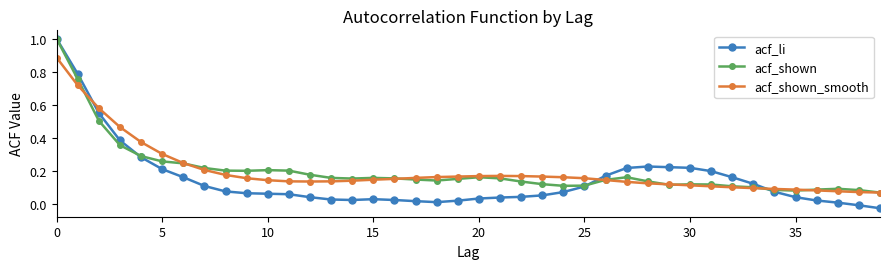

Count the number of data series in this chart.

3